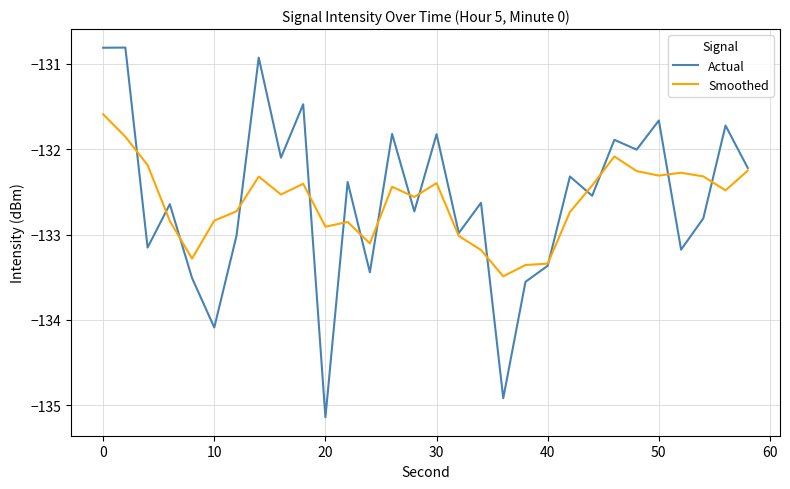

List the series in order of their peak value, lowest first.

Smoothed, Actual